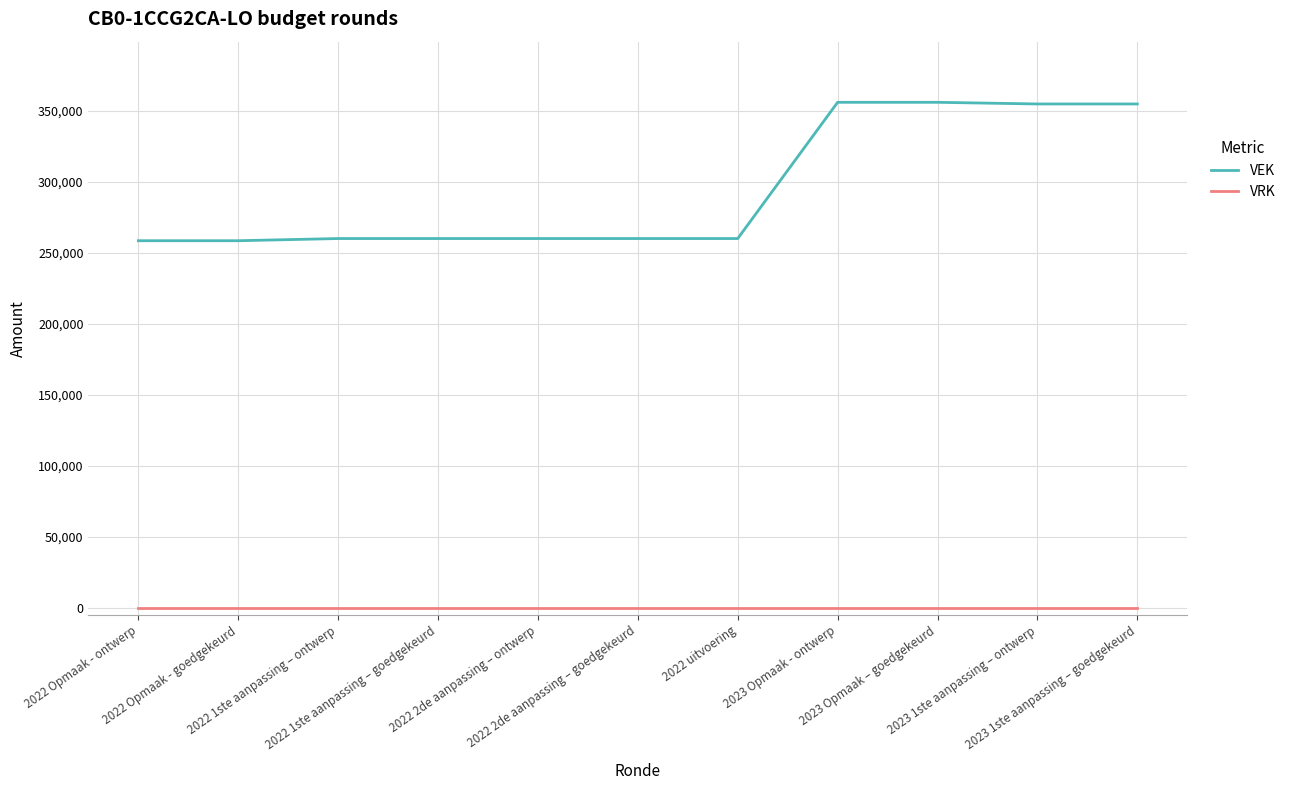

What is the maximum value shown in the chart?

356061